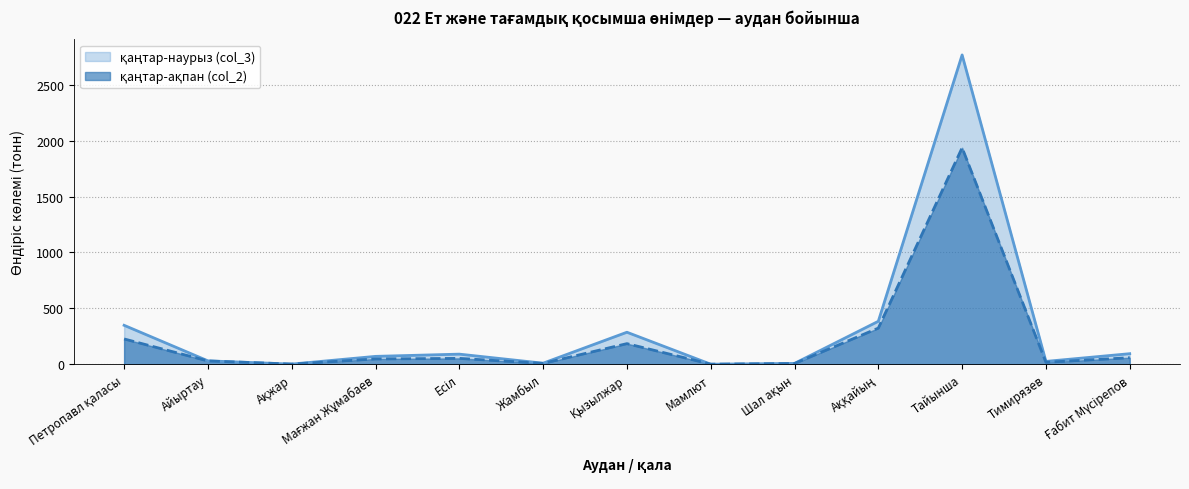

What is the label of the 1st point from the right?

Ғабит Мүсірепов